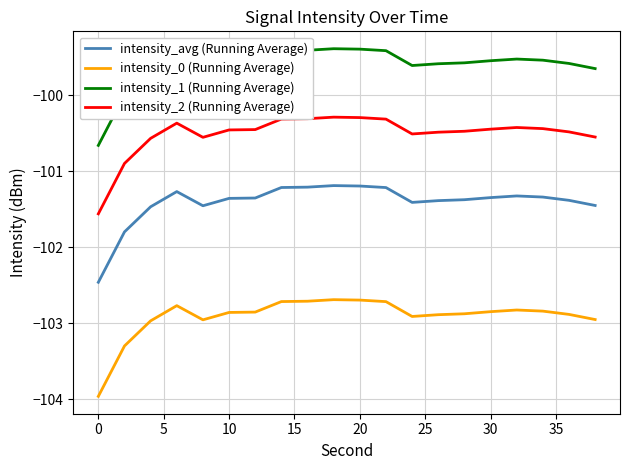

True or false: intensity_0 (Running Average) and intensity_avg (Running Average) intersect in this chart.

False